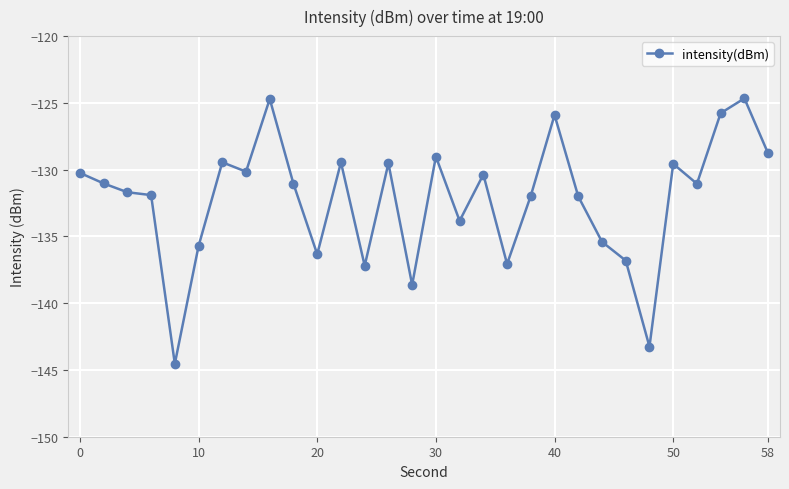

What is the value of the 2nd point from the left?

-131.0